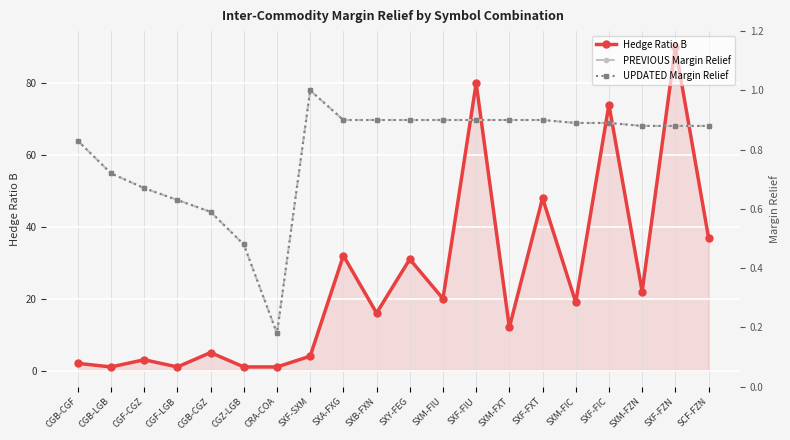

What is the difference between the Hedge Ratio B values at CGZ-LGB and CGB-CGF?

1